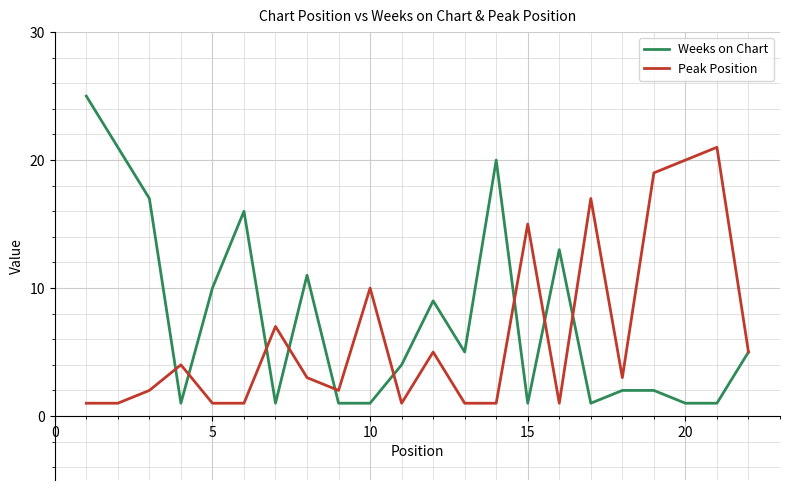

List the series in order of their peak value, lowest first.

Peak Position, Weeks on Chart